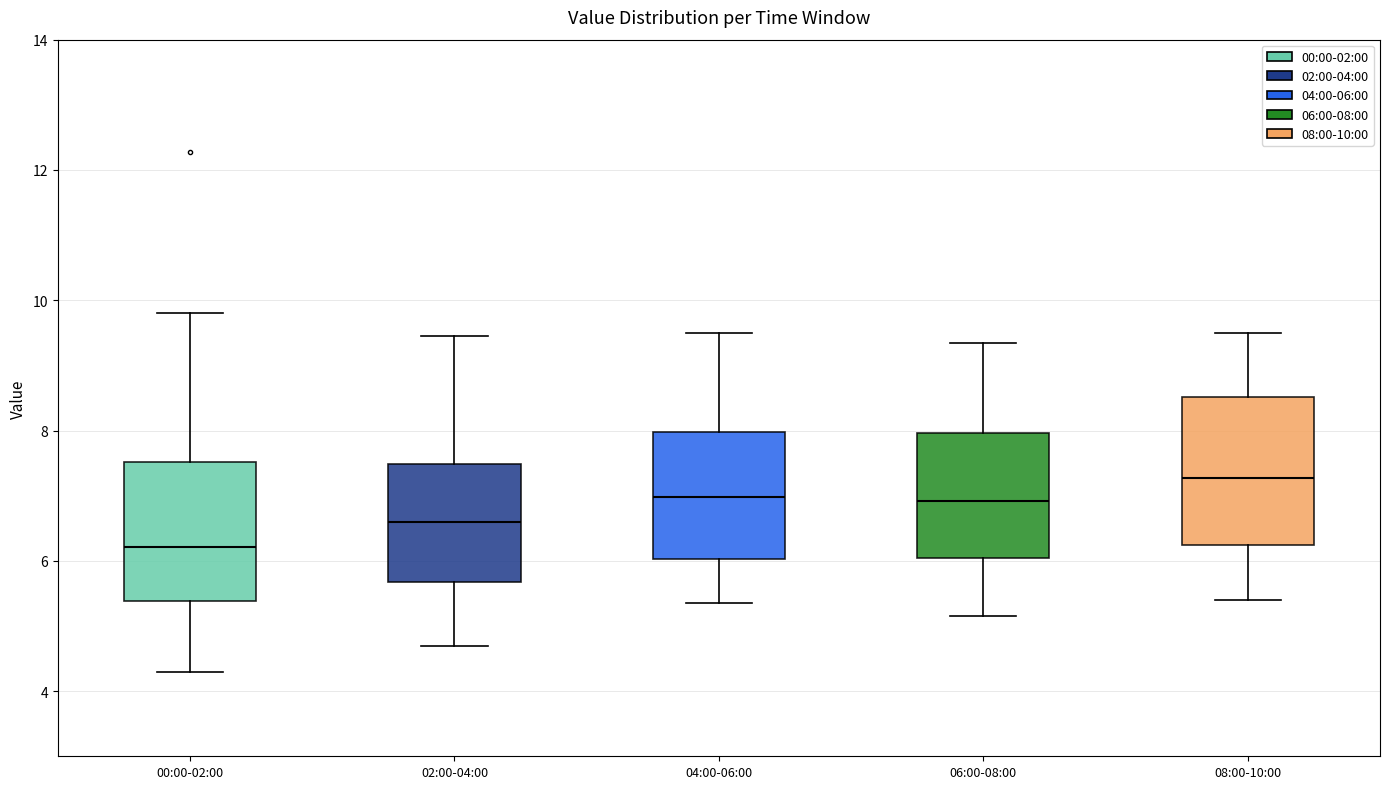

Reading left to right, transcribe this box plot: for each box, give where its median line is, the range the box spans, and where its two whiskers end, as read against the y-axis. The values are not printed on the chart, so give them approximately, as read against the axis.

00:00-02:00: median 6.2, box 5.4 to 7.6, whiskers 4.4 to 9.8
02:00-04:00: median 6.6, box 5.6 to 7.4, whiskers 4.8 to 9.4
04:00-06:00: median 7.0, box 6.0 to 8.0, whiskers 5.4 to 9.6
06:00-08:00: median 7.0, box 6.0 to 8.0, whiskers 5.2 to 9.4
08:00-10:00: median 7.2, box 6.2 to 8.6, whiskers 5.4 to 9.6